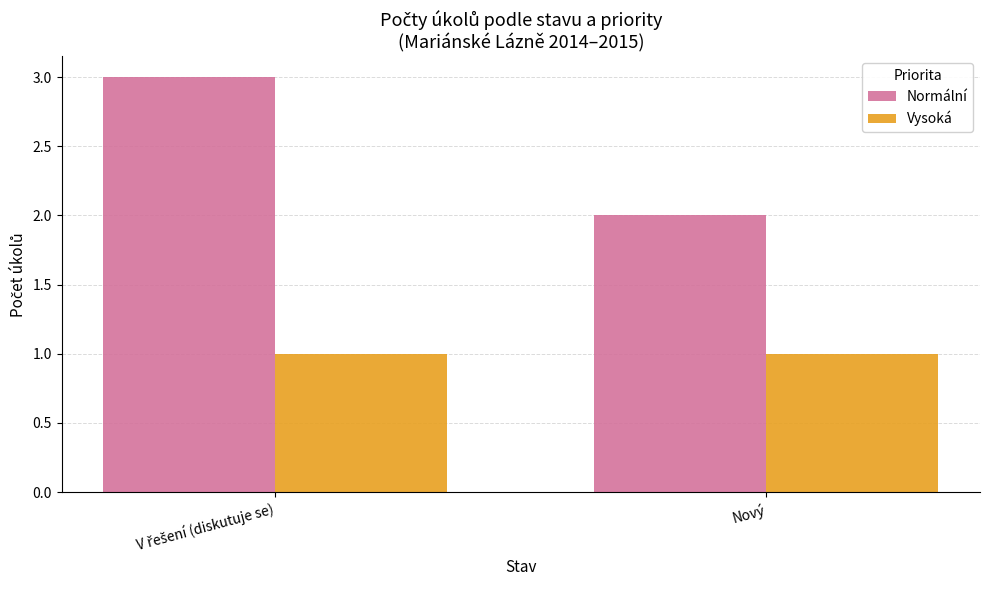

What is the sum of all Normální values?

5